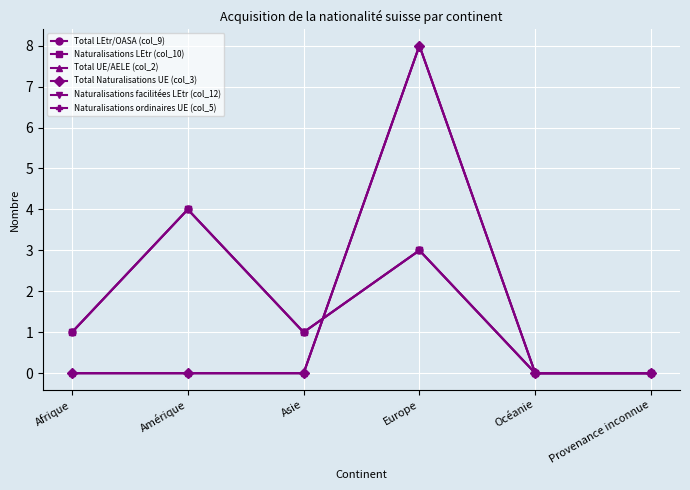

At how many categories does at least one series exceed 5?

1